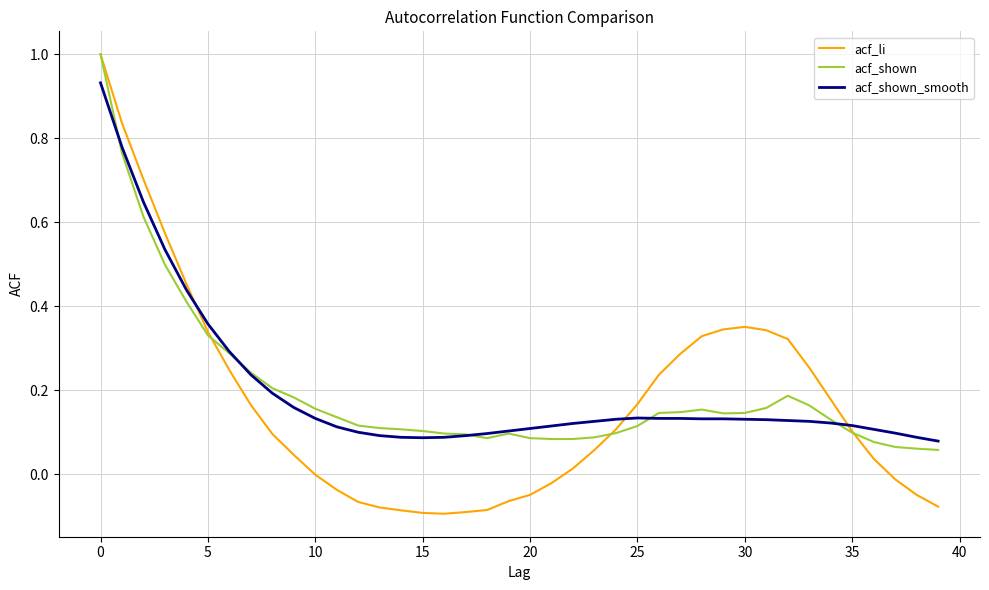

Which series has the largest range (max minus min)?

acf_li